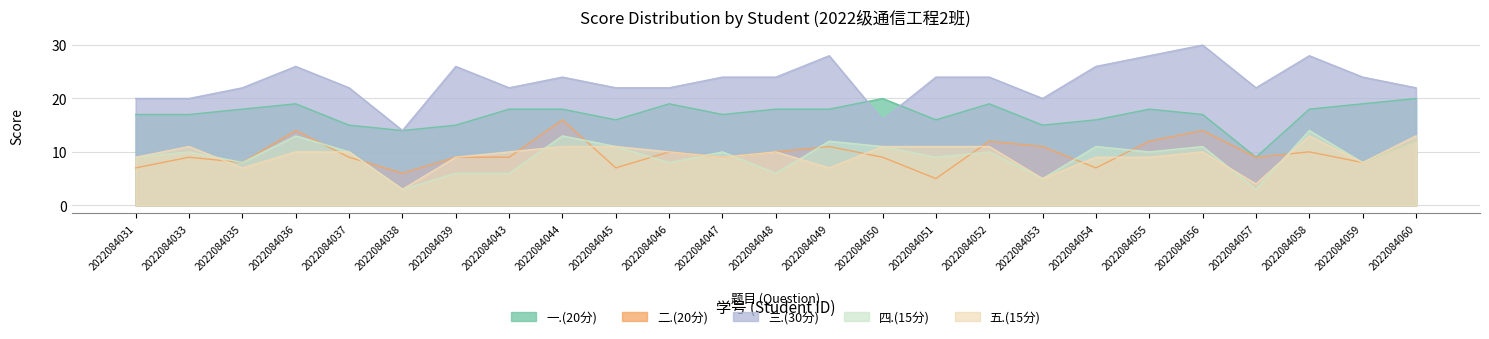

Rank the series at 2022084050 from highest to lowest value.

一.(20分), 三.(30分), 四.(15分), 五.(15分), 二.(20分)